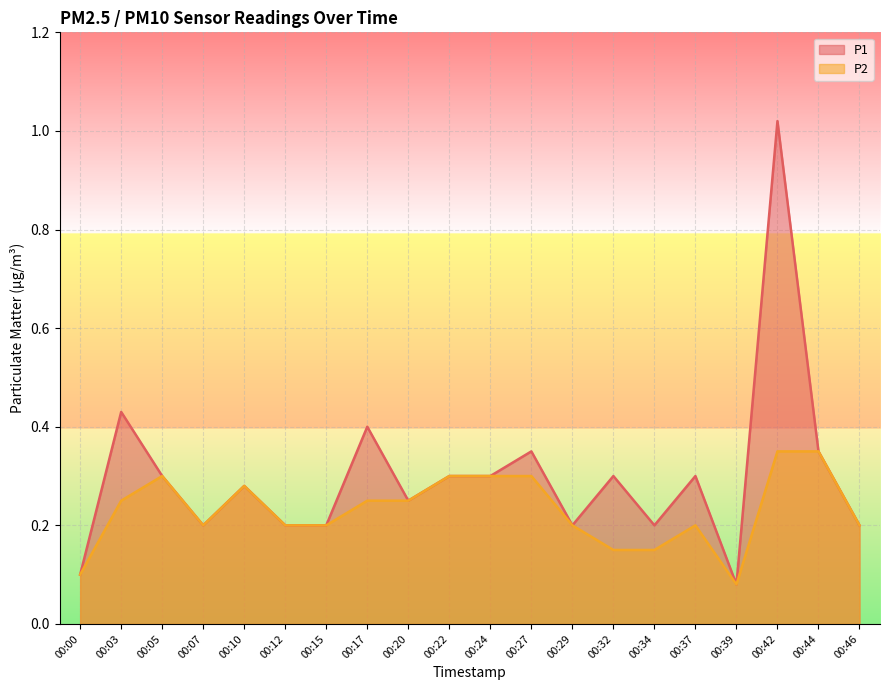

How many interior local valleys does the P2 series have?

2